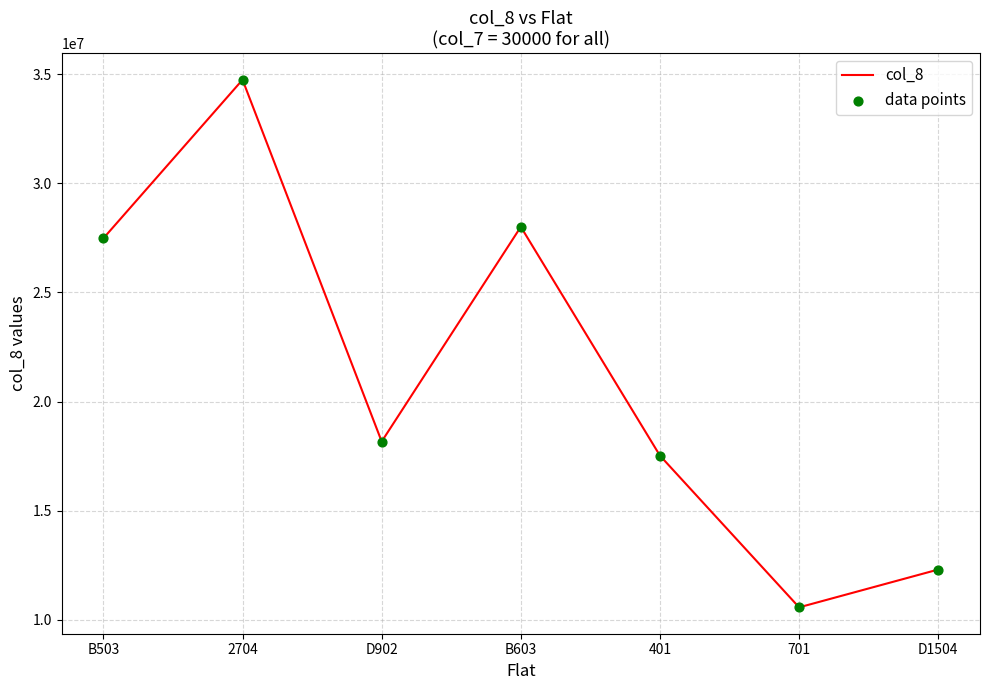

Approximately how many times larger is the value at B603 compared to D902?

1.5